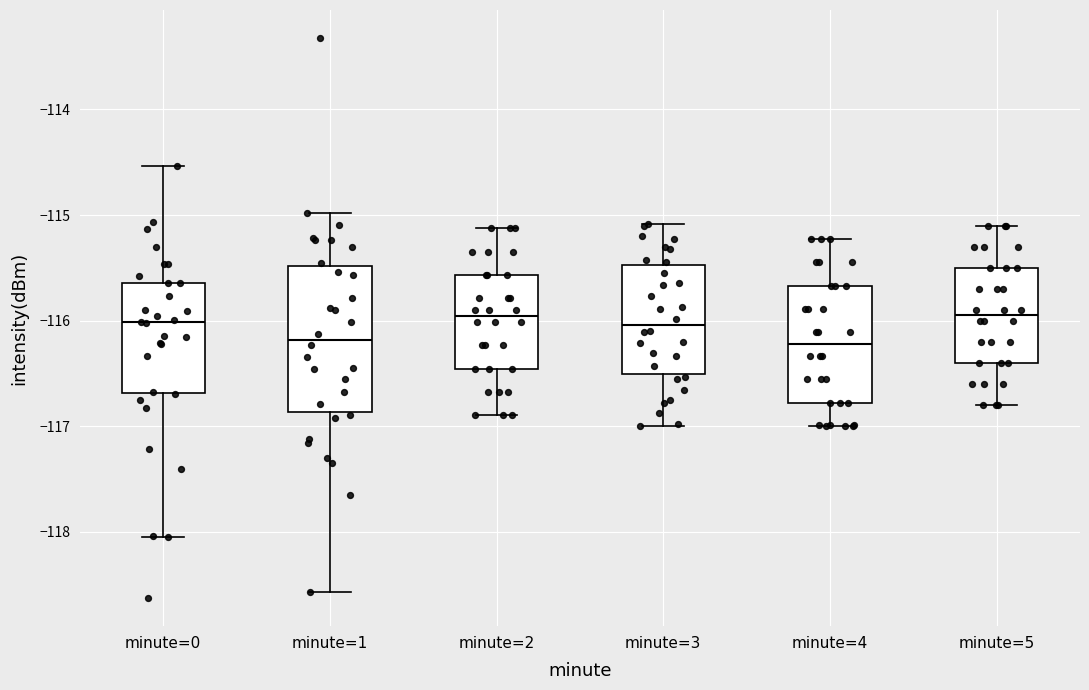

Where is the lower edge of the box for minute=4 on the y-axis? The values are not printed on the chart, so give them approximately, as read against the axis.

-116.8